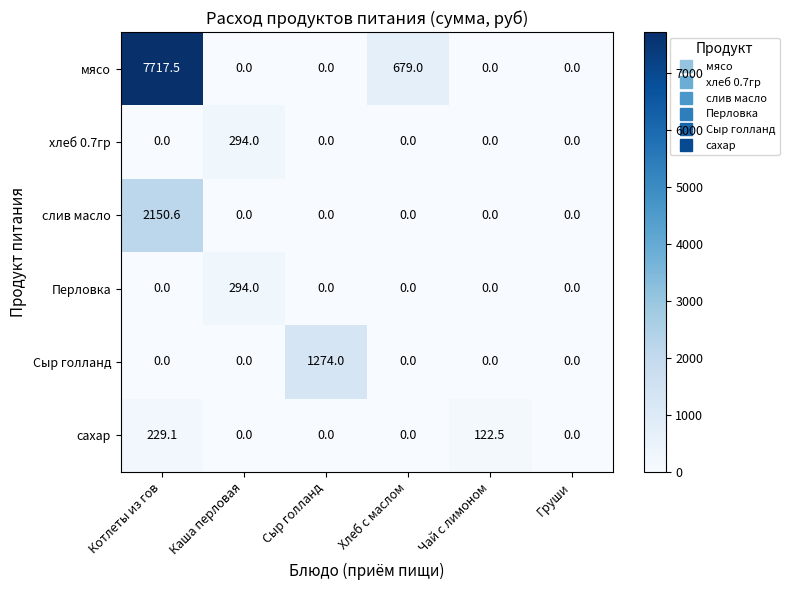

What is the total value across all series at Котлеты из гов?

10097.2